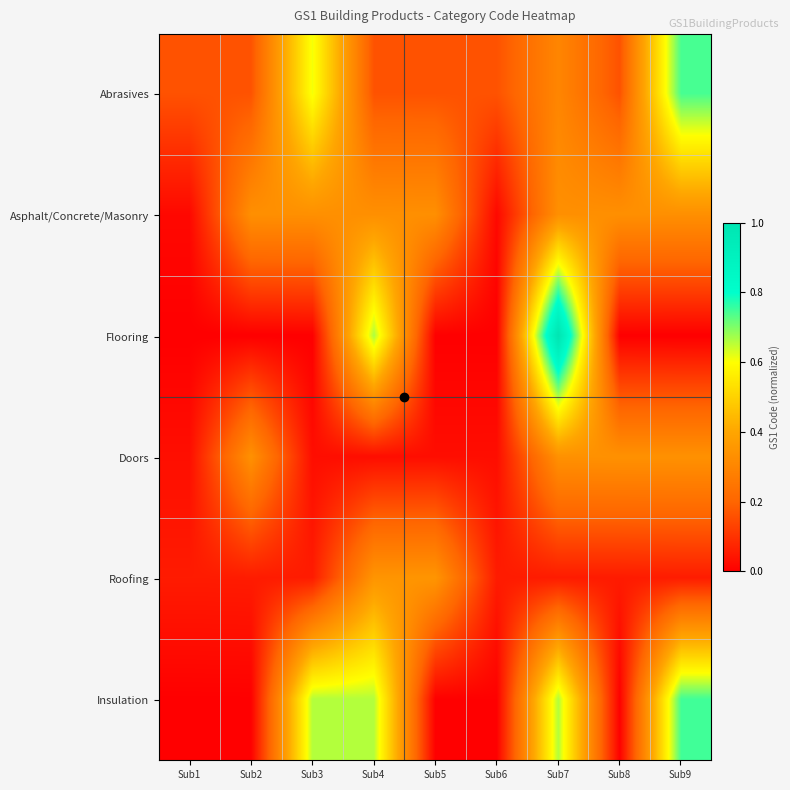

At how many categories does at least one series exceed 0?

9